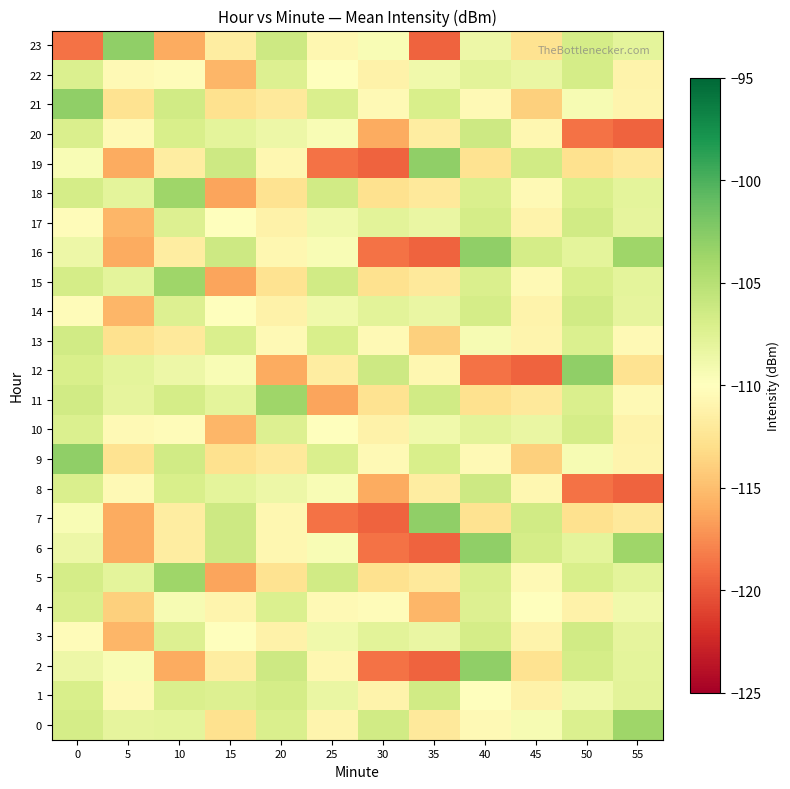

Which series has the largest range (max minus min)?

2